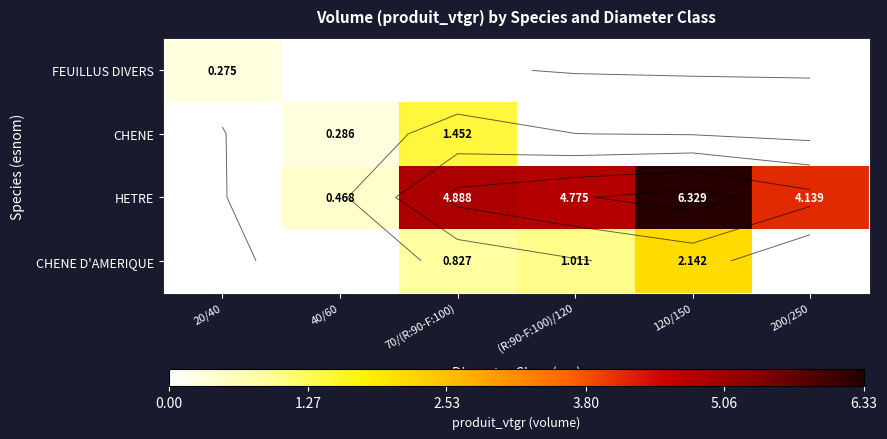

Which series has the widest spread of values?

HETRE